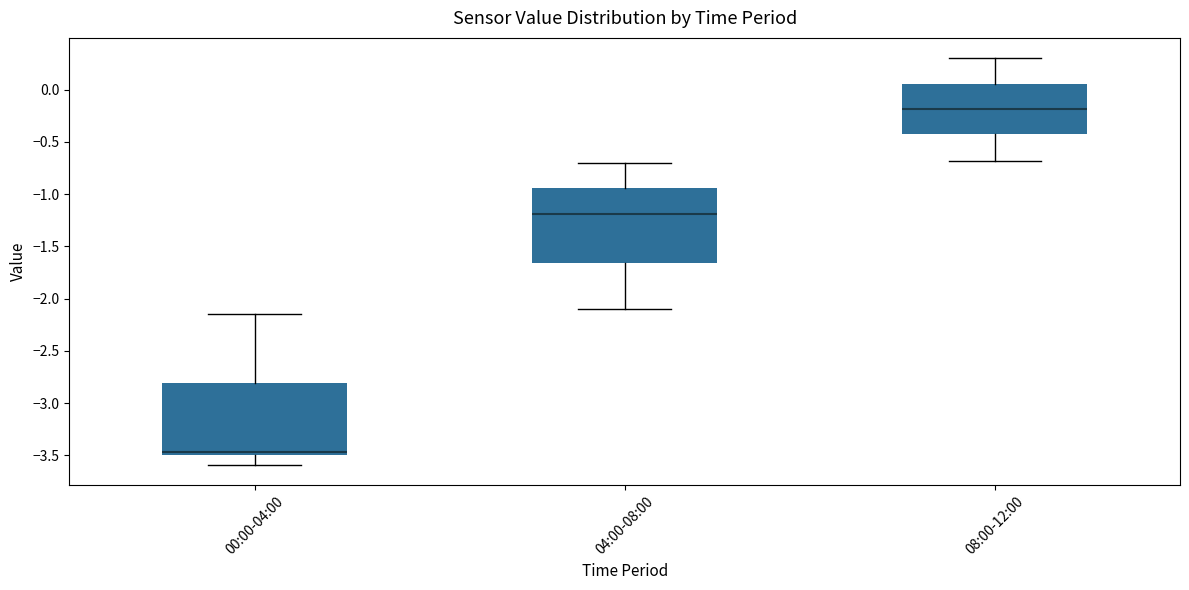

Where does the median line of the box for 00:00-04:00 sit on the y-axis? The values are not printed on the chart, so give them approximately, as read against the axis.

-3.45